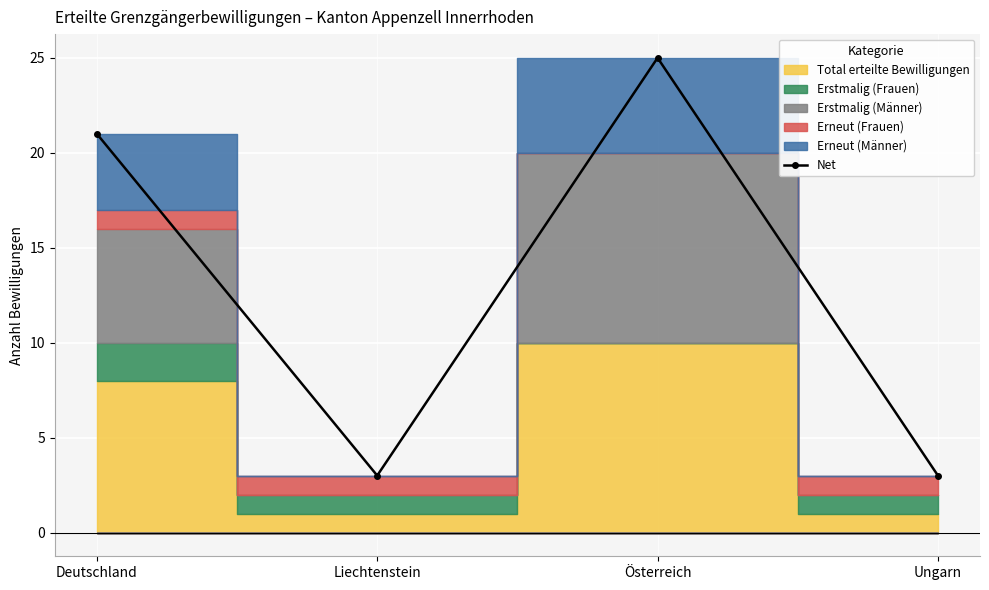

What is the maximum value shown in the chart?

25